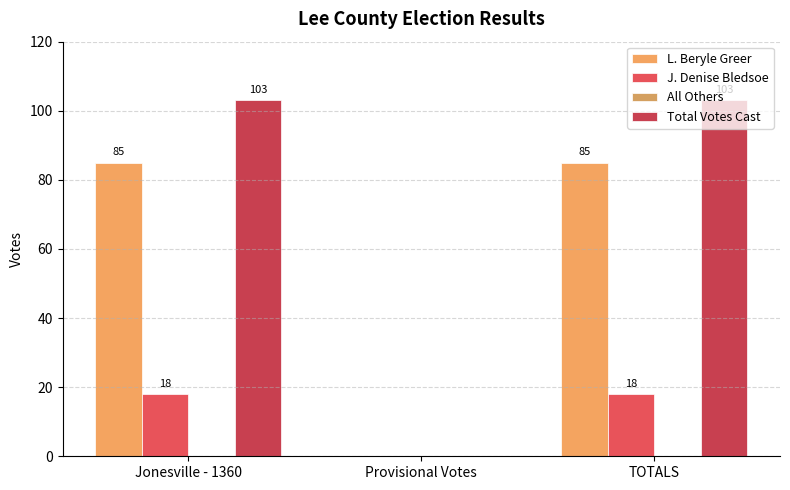

Reading left to right, extract all data points from this chart.

L. Beryle Greer: 85	0	85
J. Denise Bledsoe: 18	0	18
All Others: 0	0	0
Total Votes Cast: 103	0	103